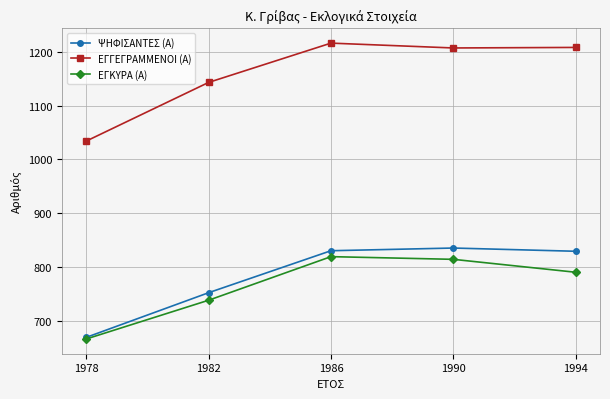

Which series has the largest range (max minus min)?

ΕΓΓΕΓΡΑΜΜΕΝΟΙ (Α)